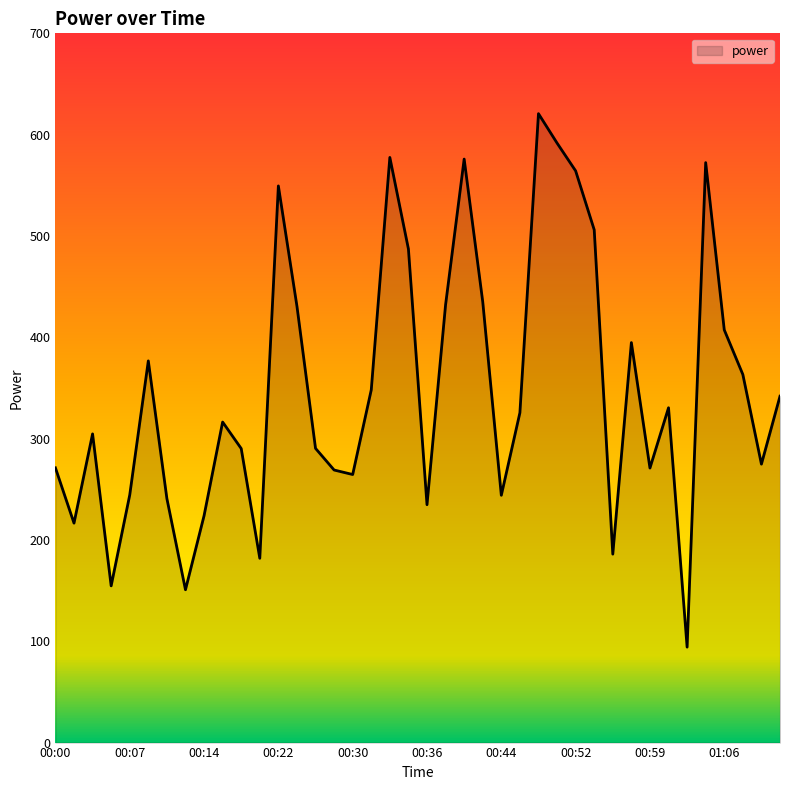

What is the difference between the maximum and minimum values?

526.5